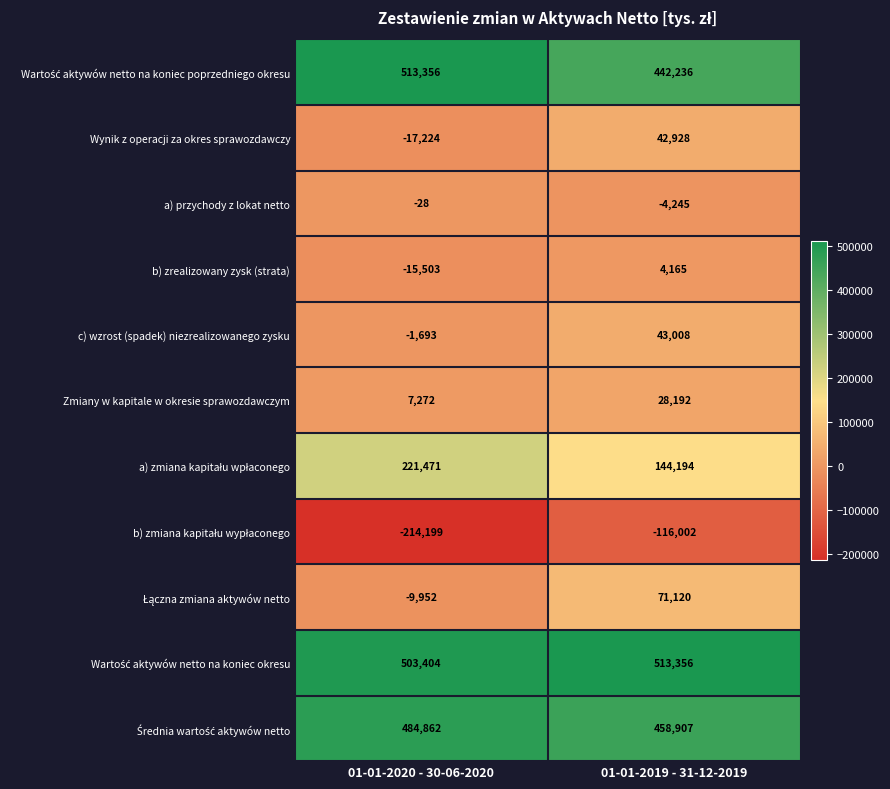

At how many categories does at least one series exceed 217311?

2